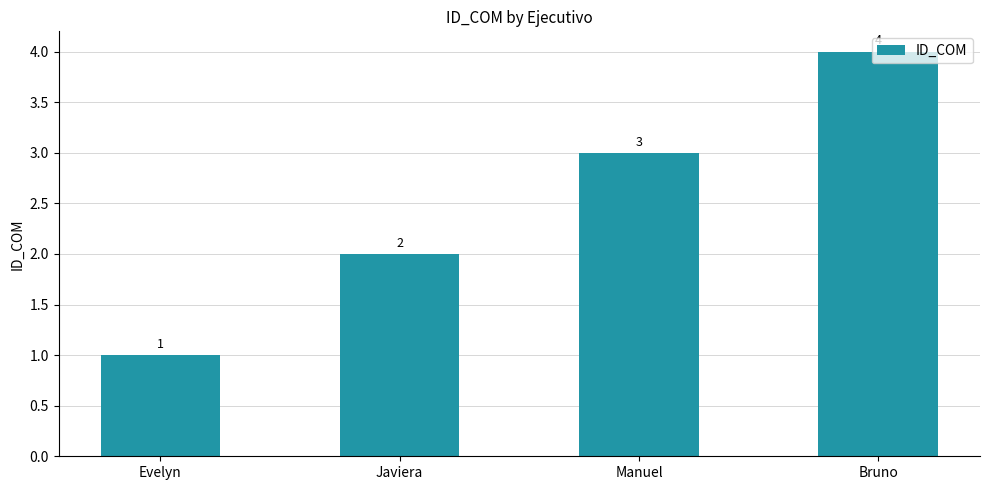

Where is the data nearest to the value 2?

Javiera